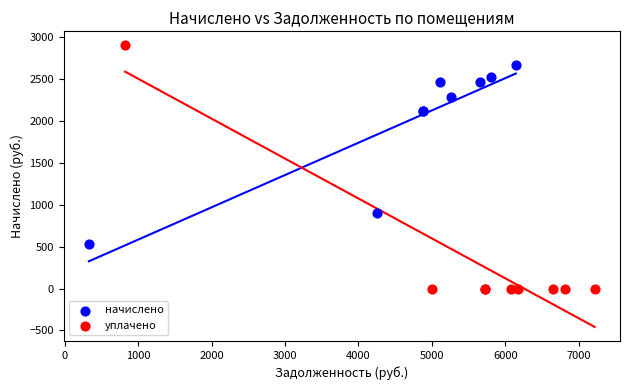

Which series has the largest Y range (max minus min)?

уплачено